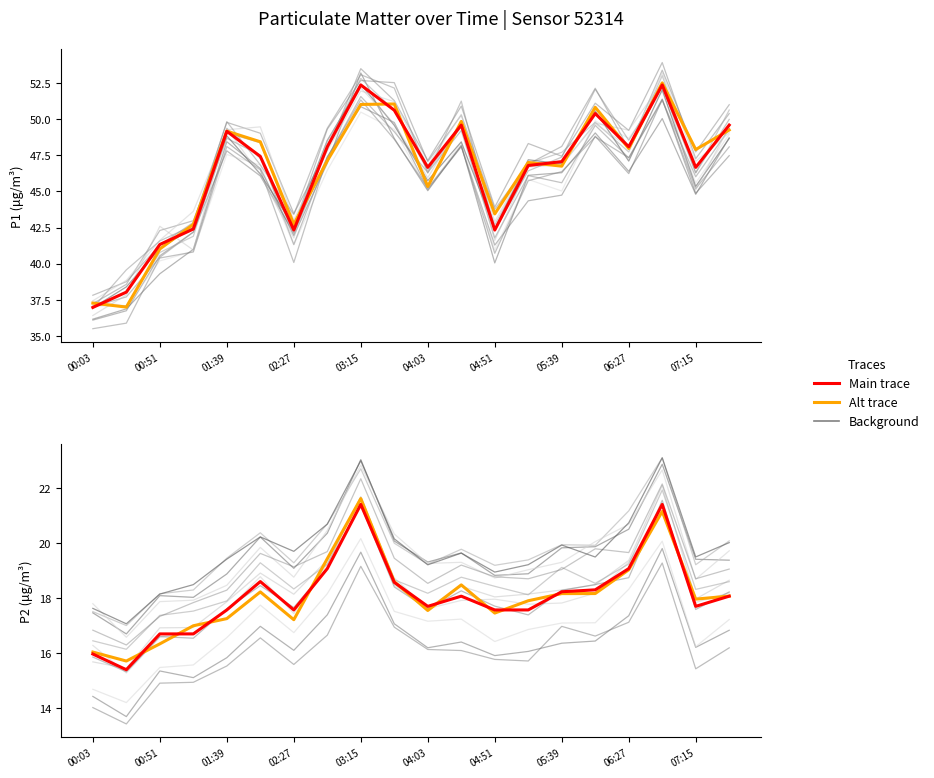

What is the difference between the maximum and minimum values in the P2 (main) series?

6.0